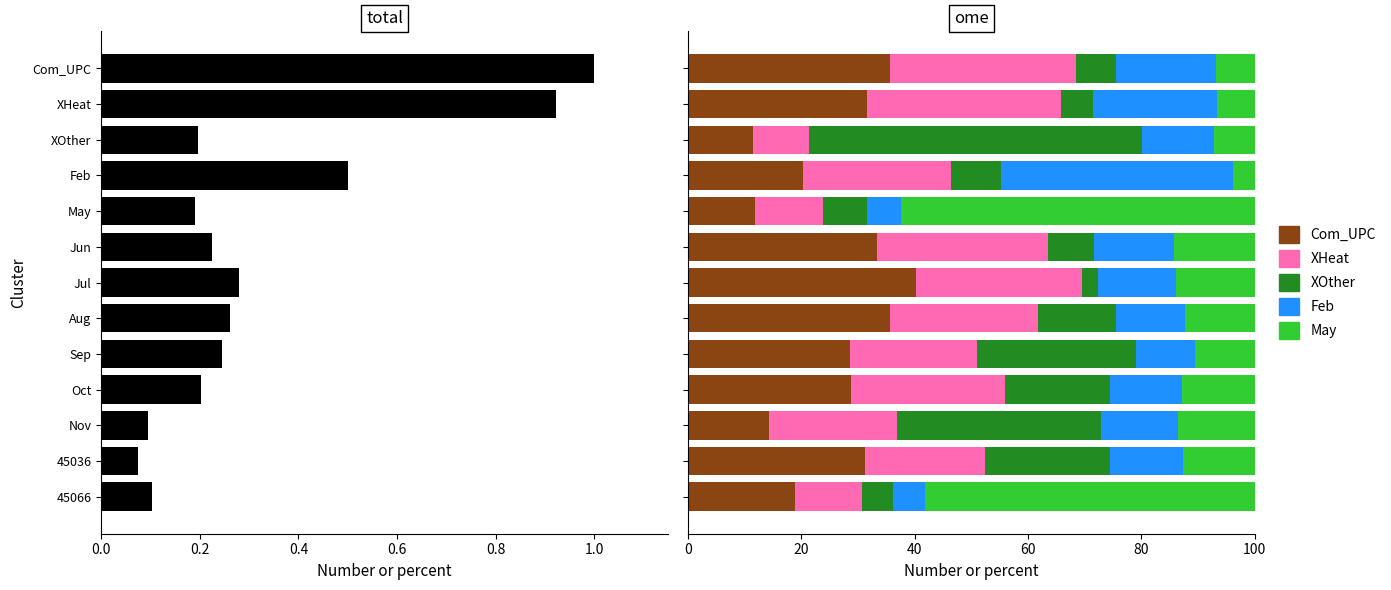

What position from the left is Com_UPC?

1